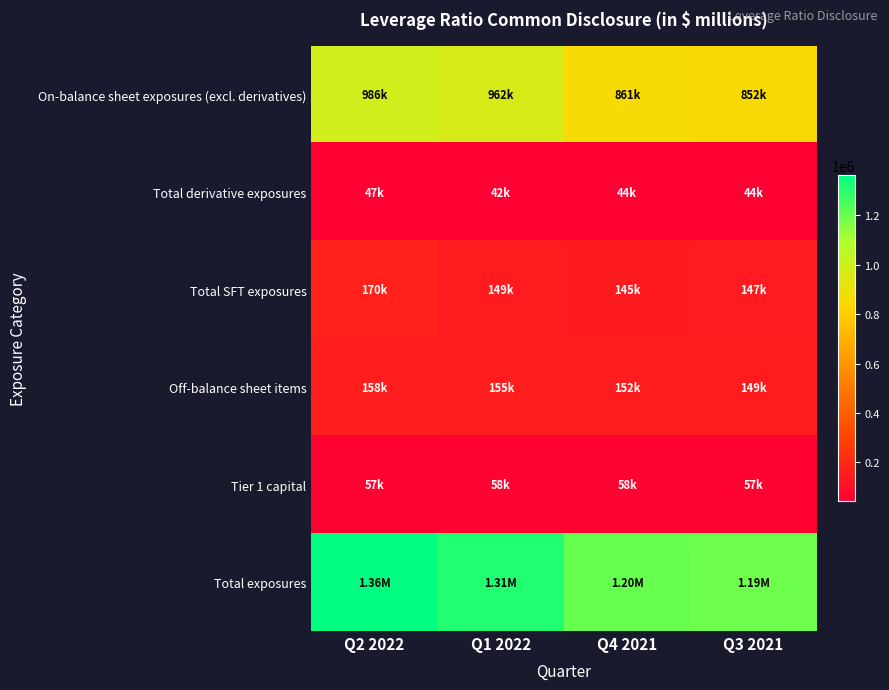

Reading left to right, extract all data points from this chart.

On-balance sheet exposures (excl. derivatives): Q2 2022=985802	Q1 2022=961599	Q4 2021=860838	Q3 2021=852083
Total derivative exposures: Q2 2022=46669	Q1 2022=42459	Q4 2021=44179	Q3 2021=44417
Total SFT exposures: Q2 2022=169738	Q1 2022=148908	Q4 2021=144608	Q3 2021=146982
Off-balance sheet items: Q2 2022=157975	Q1 2022=155281	Q4 2021=152141	Q3 2021=148511
Tier 1 capital: Q2 2022=57201	Q1 2022=57911	Q4 2021=57915	Q3 2021=56630
Total exposures: Q2 2022=1360184	Q1 2022=1308247	Q4 2021=1201766	Q3 2021=1191993